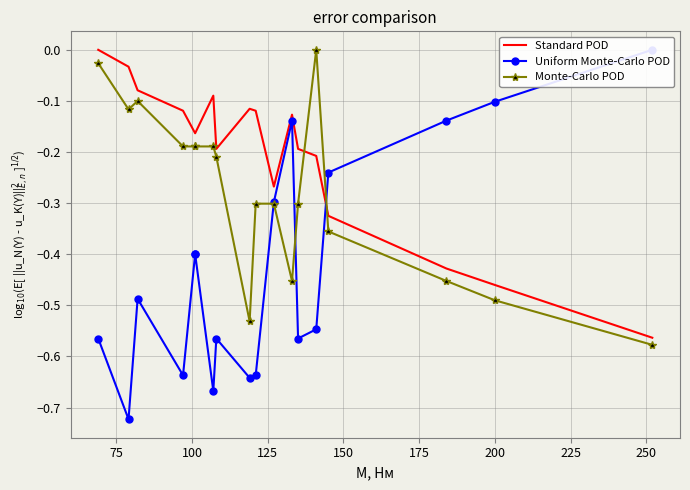

True or false: Uniform Monte-Carlo POD has more than 2 points higher than both neighbors.

True